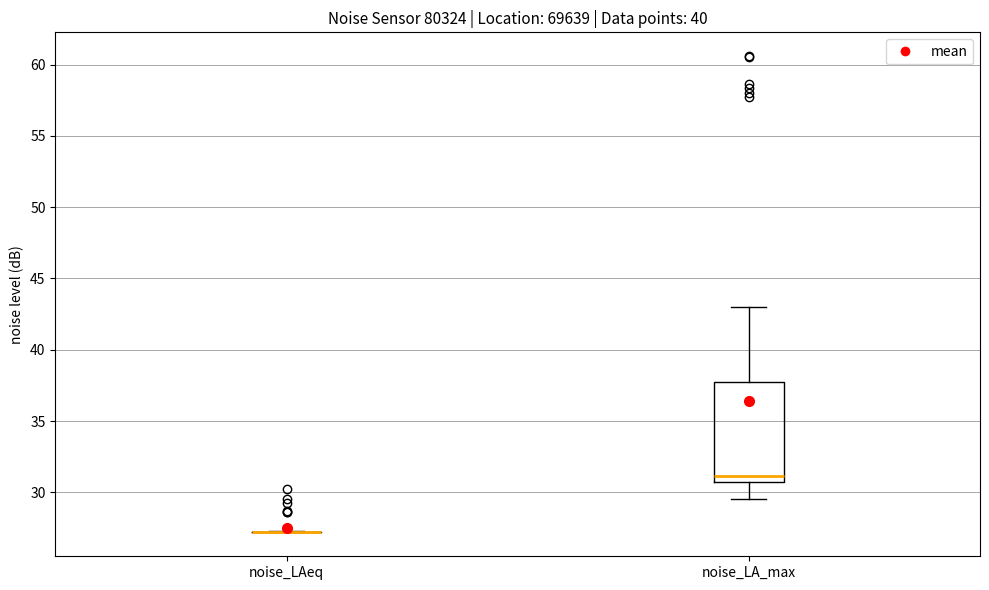

Reading left to right, transcribe this box plot: for each box, give where its median line is, the range the box spans, and where its two whiskers end, as read against the y-axis. The values are not printed on the chart, so give them approximately, as read against the axis.

noise_LAeq: box collapsed to a line at 27.0, whiskers 27.0 to 27.5
noise_LA_max: median 31.0, box 30.5 to 37.5, whiskers 29.5 to 43.0